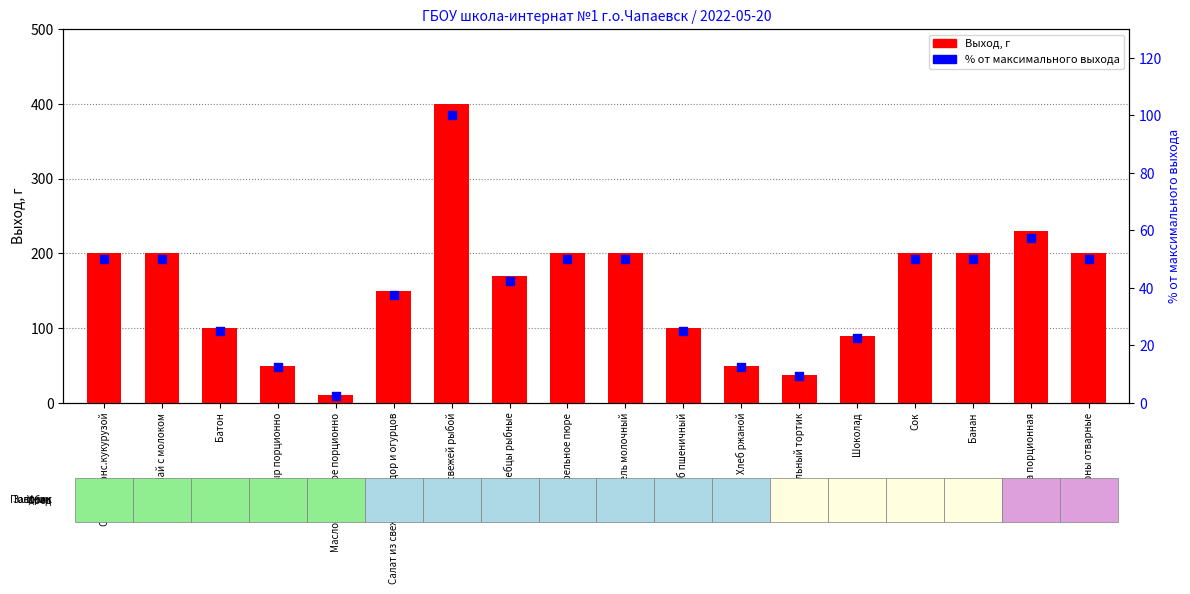

What is the total value across all series at Хлеб пшеничный?

125.0